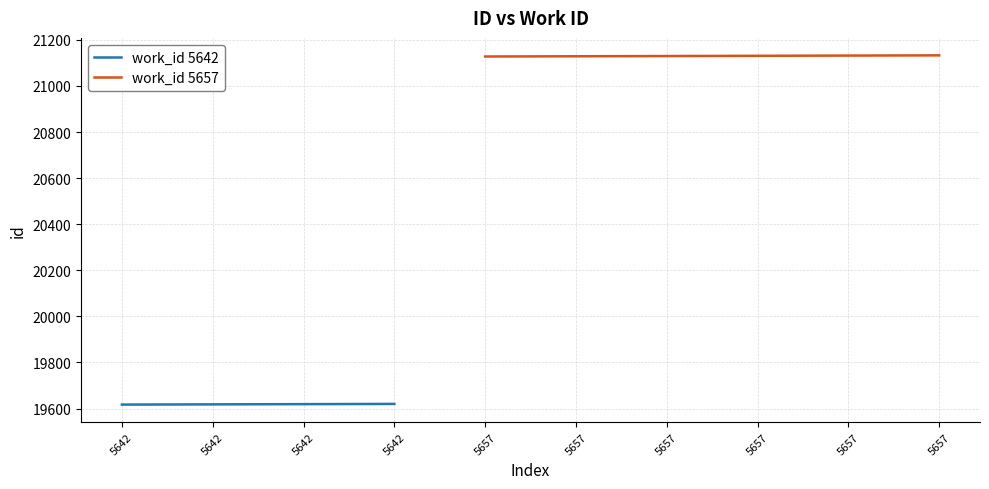

Reading left to right, extract all data points from this chart.

19617	19618	19619	19620	21128	21129	21130	21131	21132	21133